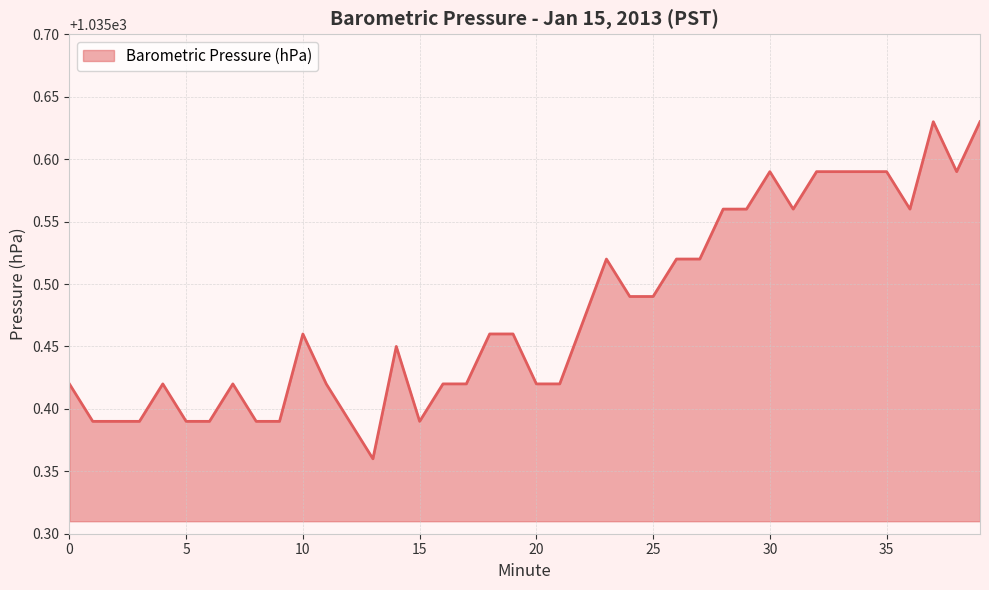

How many lines are shown in the chart?

1